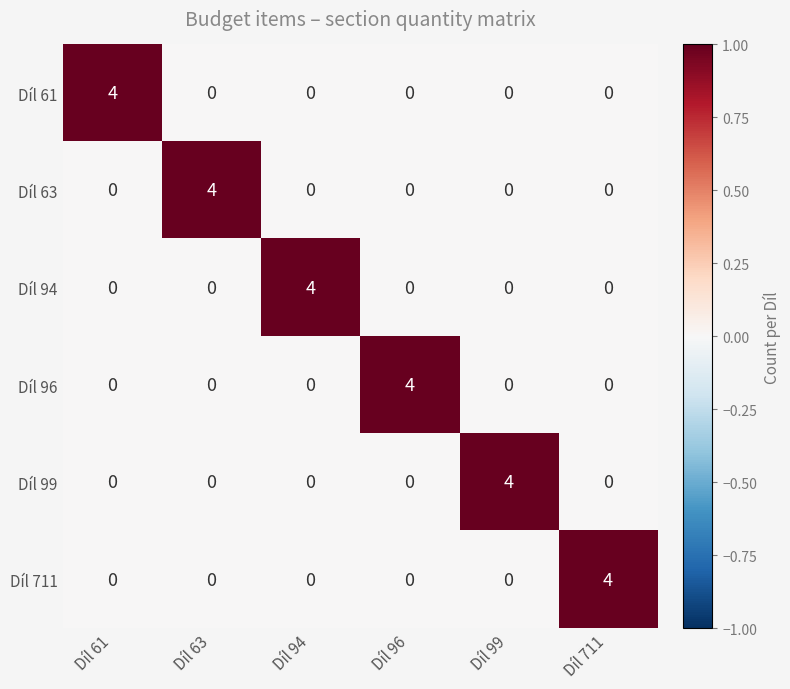

What is the approximate value of Díl 63 at Díl 63?

4